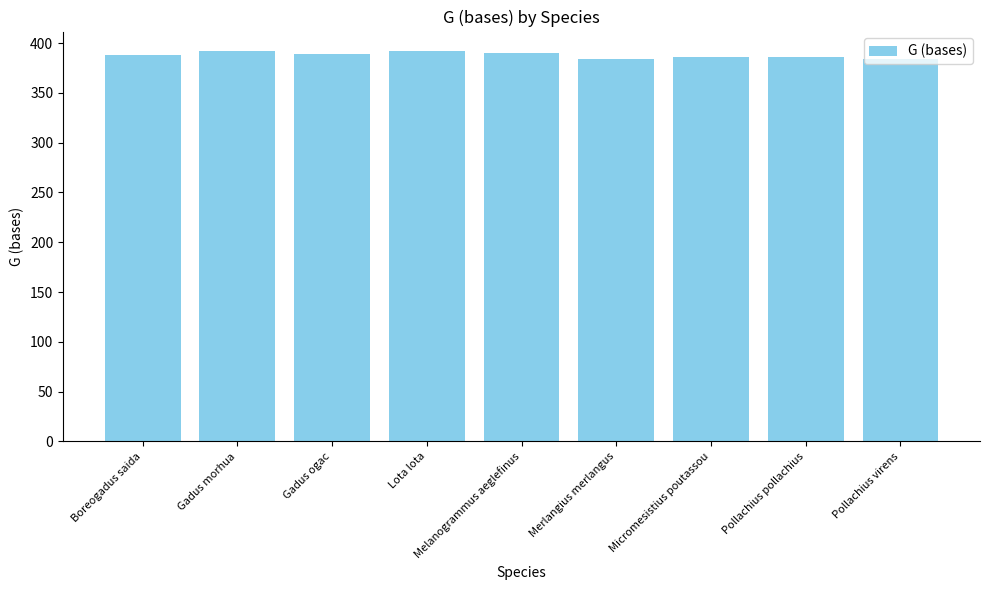

What is the minimum value shown in the chart?

384